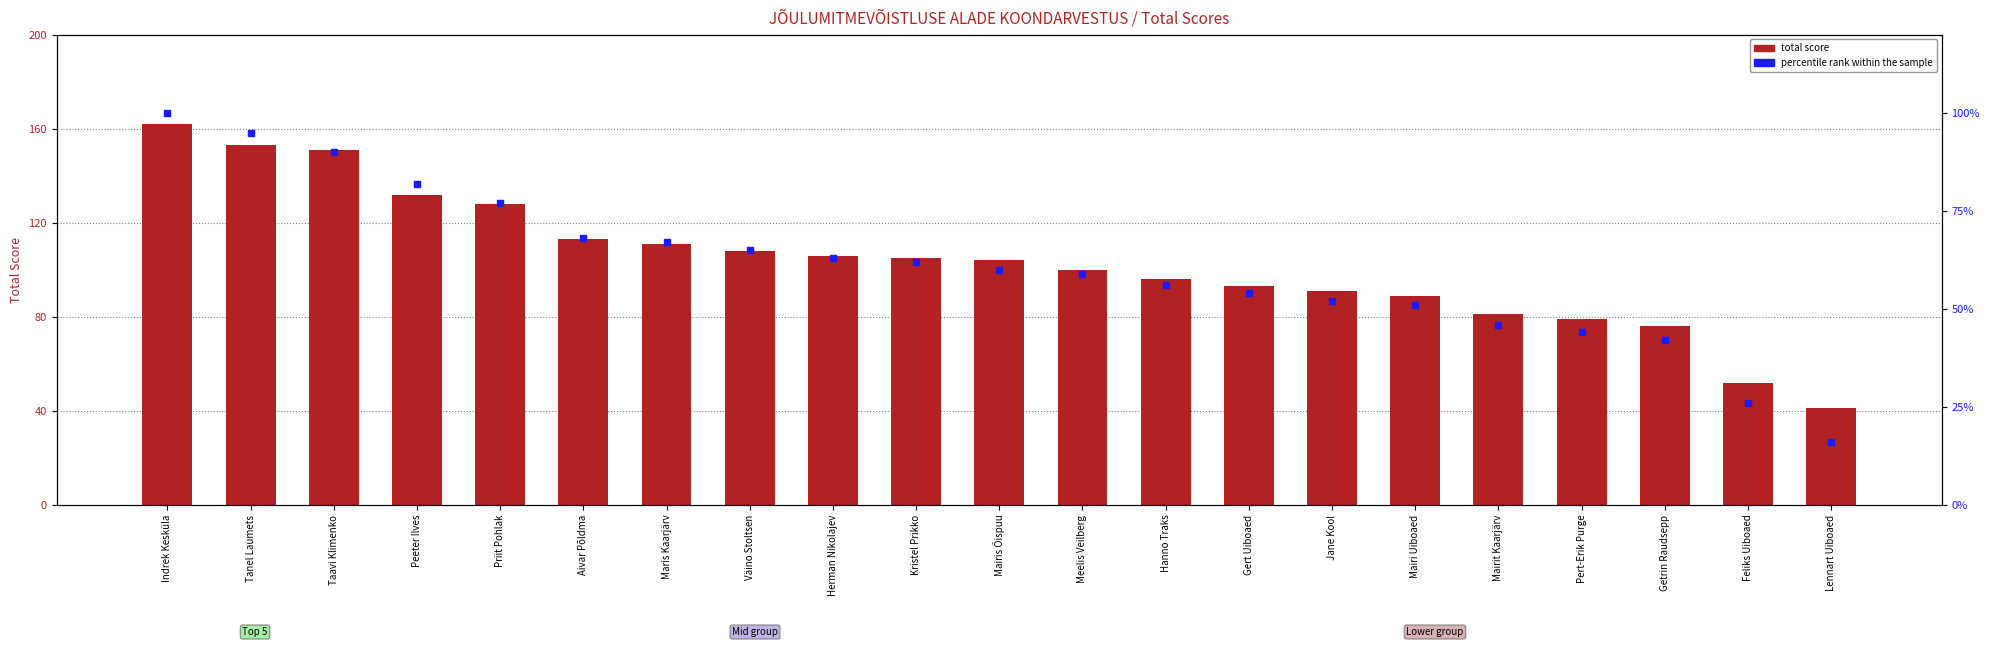

At which category is the sum across all series the highest?

Indrek Kesküla